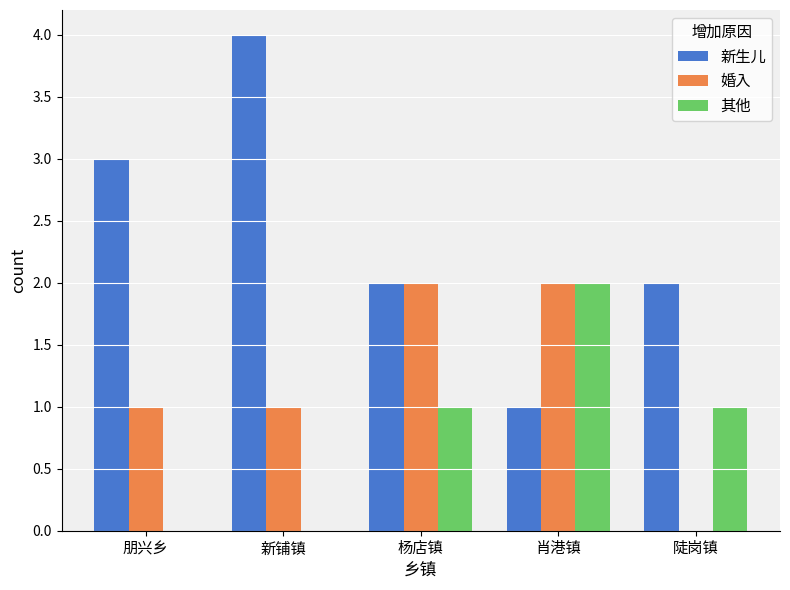

Are the bars horizontal?

No